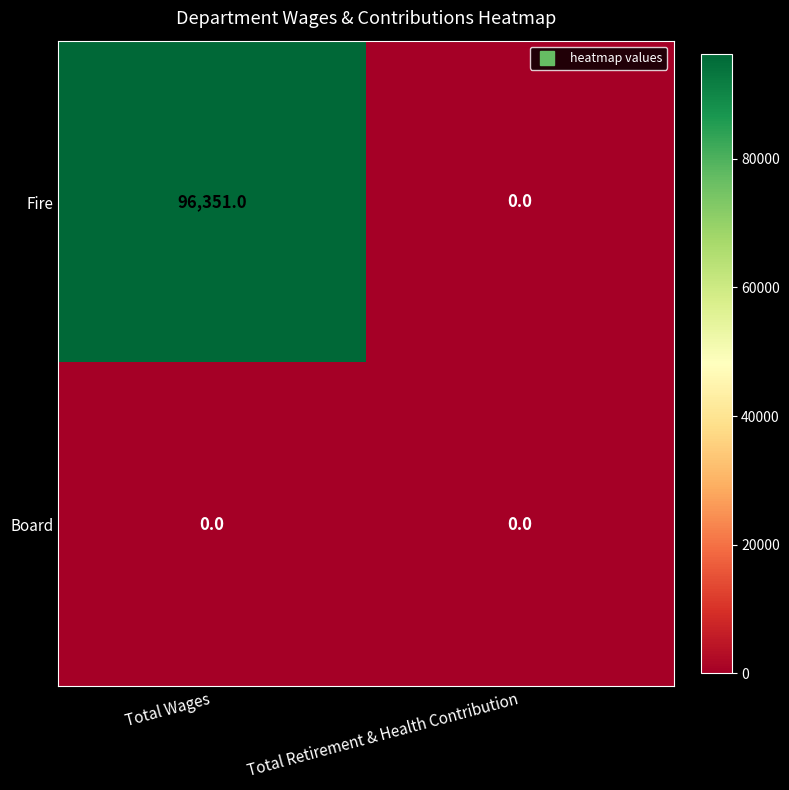

The Board series shows 0 at Total Wages. True or false?

True